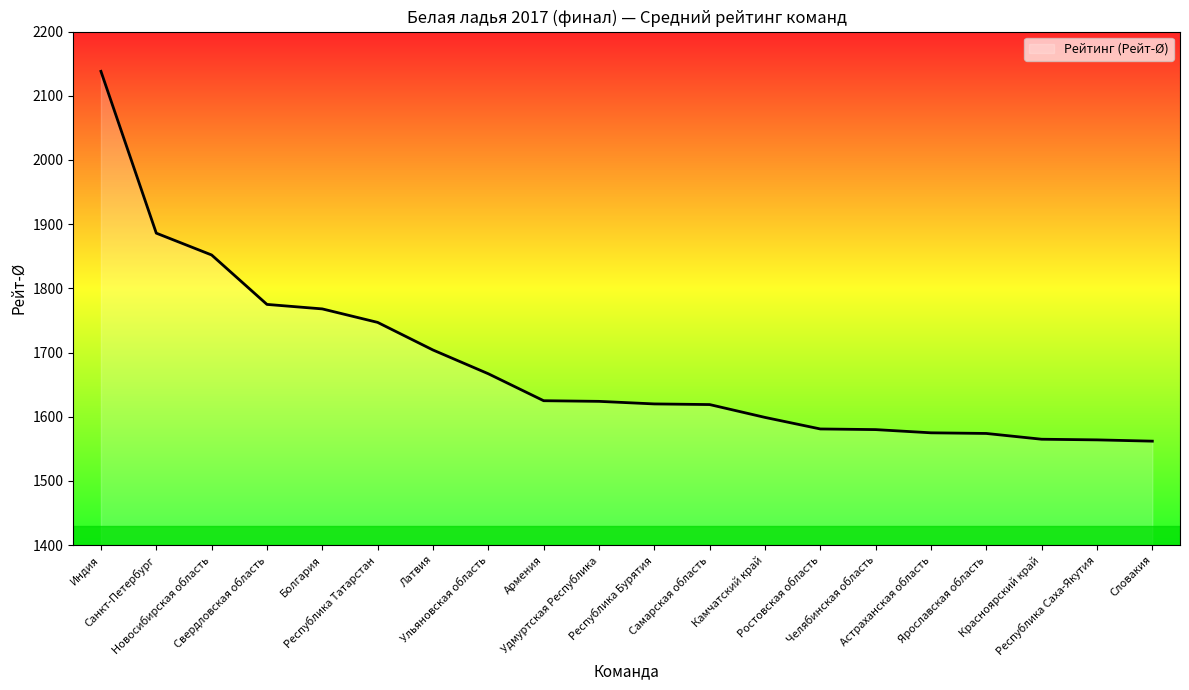

What is the average value?

1681